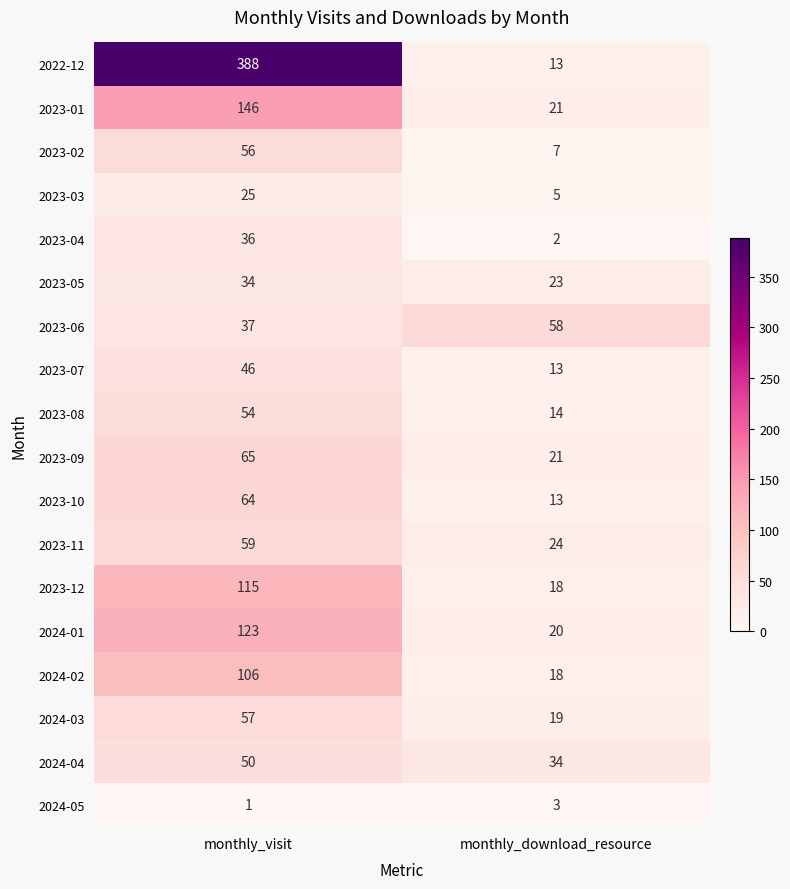

Which series has the largest total across all categories?

2022-12